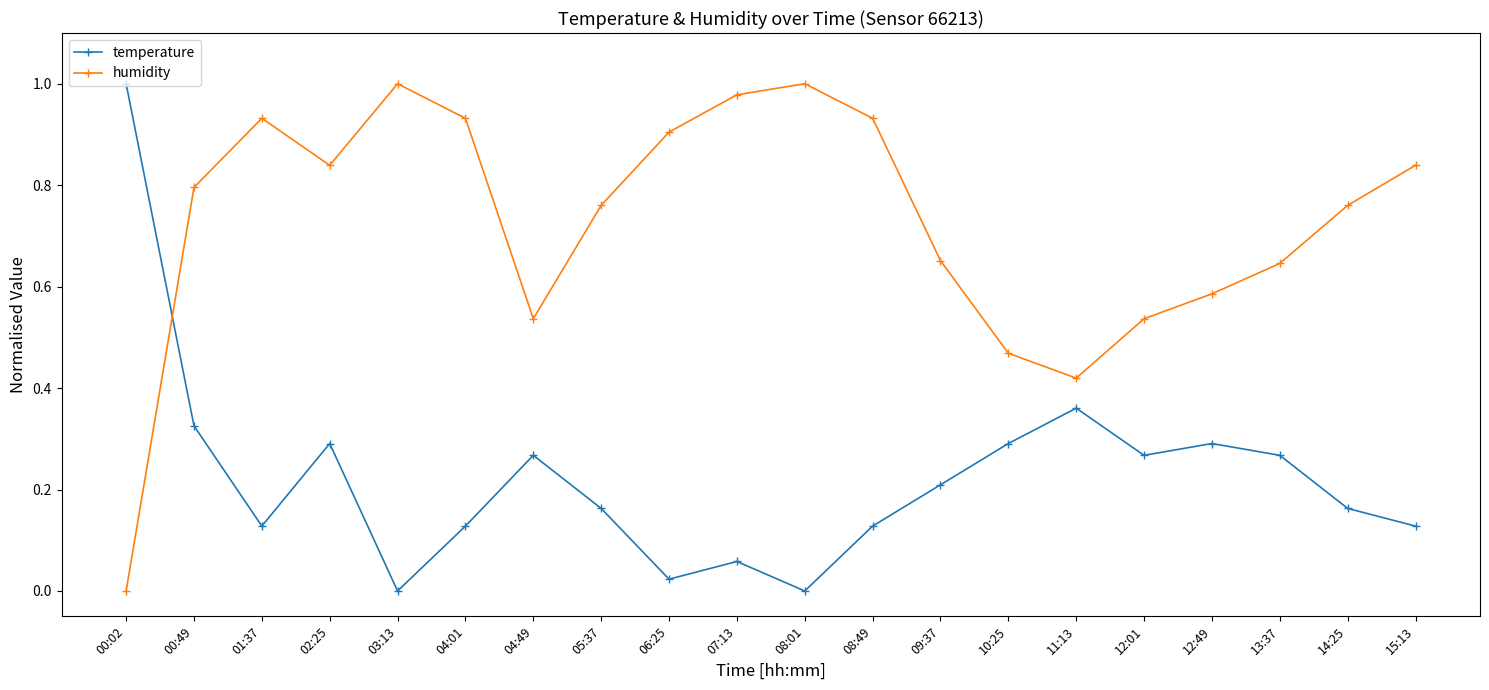

The humidity series shows 0.2 at 10:25. True or false?

False